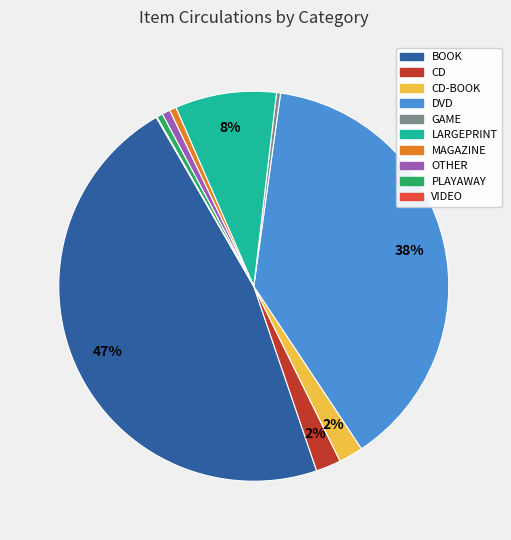

Is there a majority slice in this chart?

No